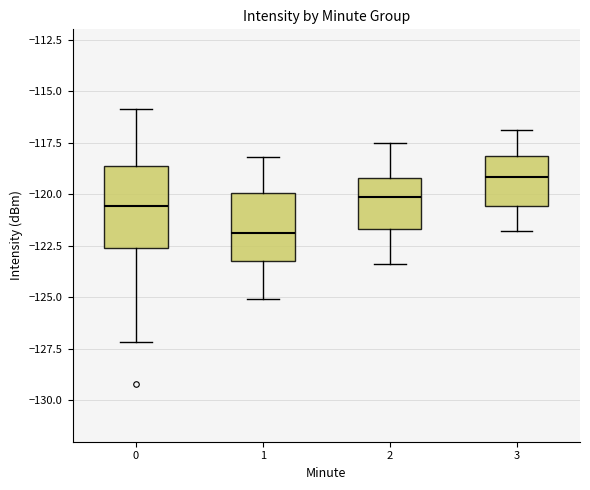

Reading left to right, read every box against the y-axis: the position of its median line, the range the box covers, and the ends of its whiskers. The values are not printed on the chart, so give them approximately, as read against the axis.

0: median -120.5, box -122.5 to -118.5, whiskers -127.0 to -116.0
1: median -122.0, box -123.0 to -120.0, whiskers -125.0 to -118.0
2: median -120.0, box -121.5 to -119.0, whiskers -123.5 to -117.5
3: median -119.0, box -120.5 to -118.0, whiskers -122.0 to -117.0